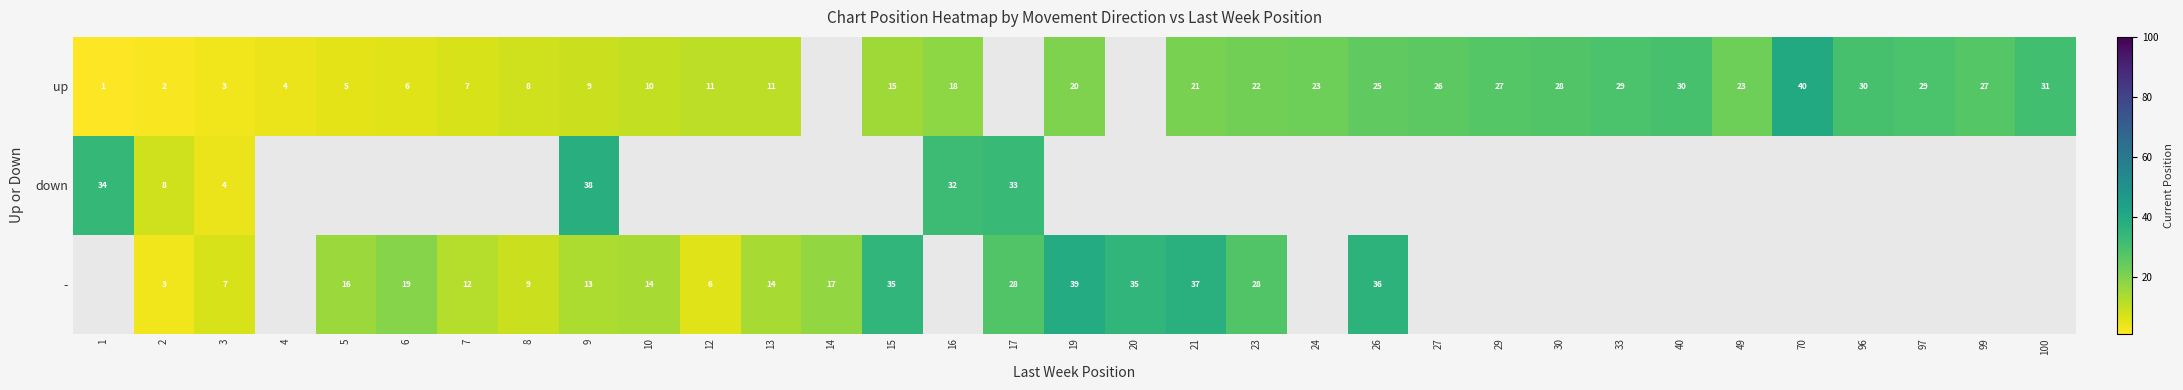

At how many categories does at least one series exceed 35?

5